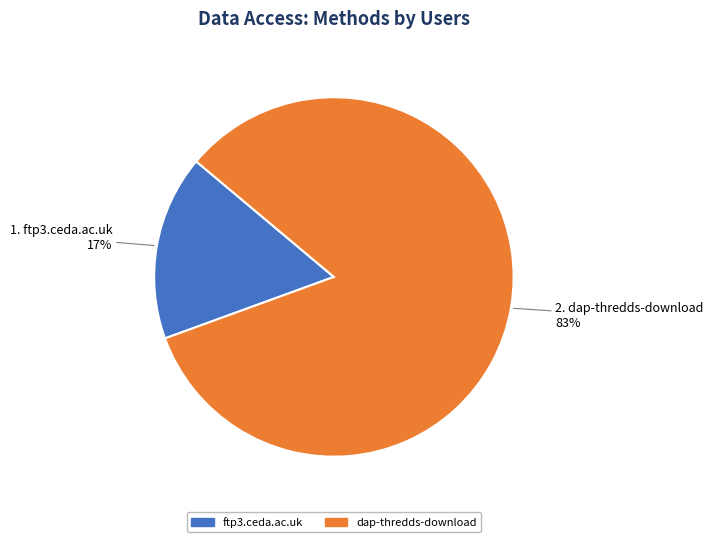

The ftp3.ceda.ac.uk slice represents 26% of the pie. True or false?

False